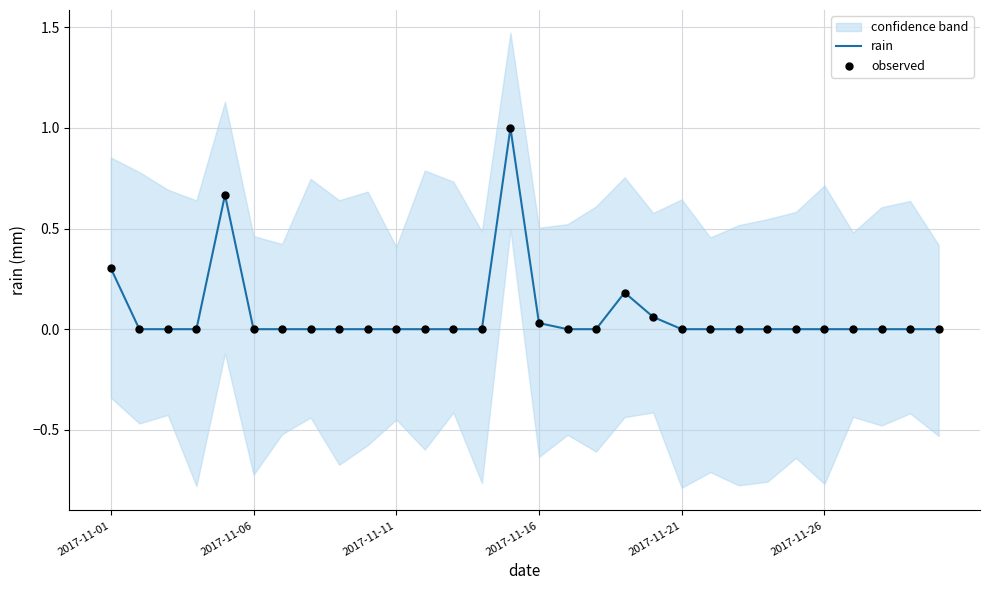

At how many categories does at least one series exceed 0?

6